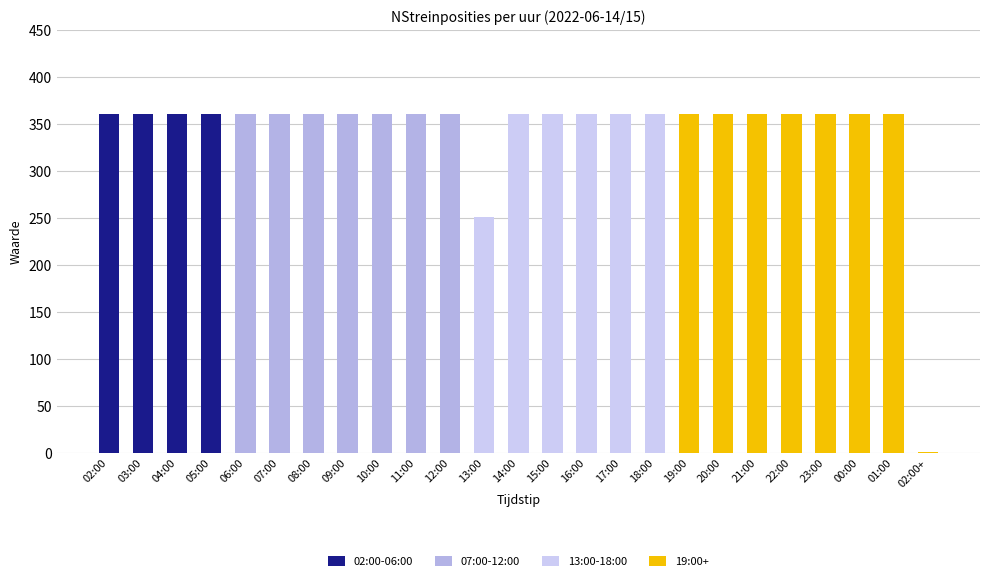

Count the 07:00-12:00 values in the range 0 to 360.

25